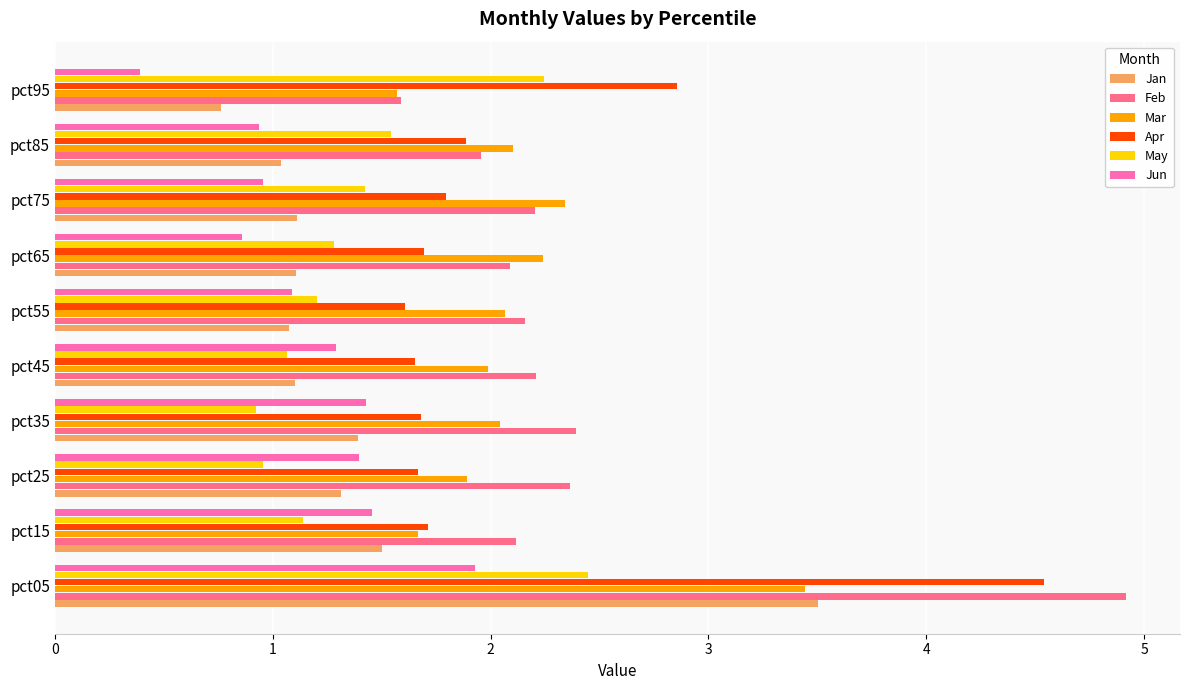

What is the average value of the Jun series?

1.2